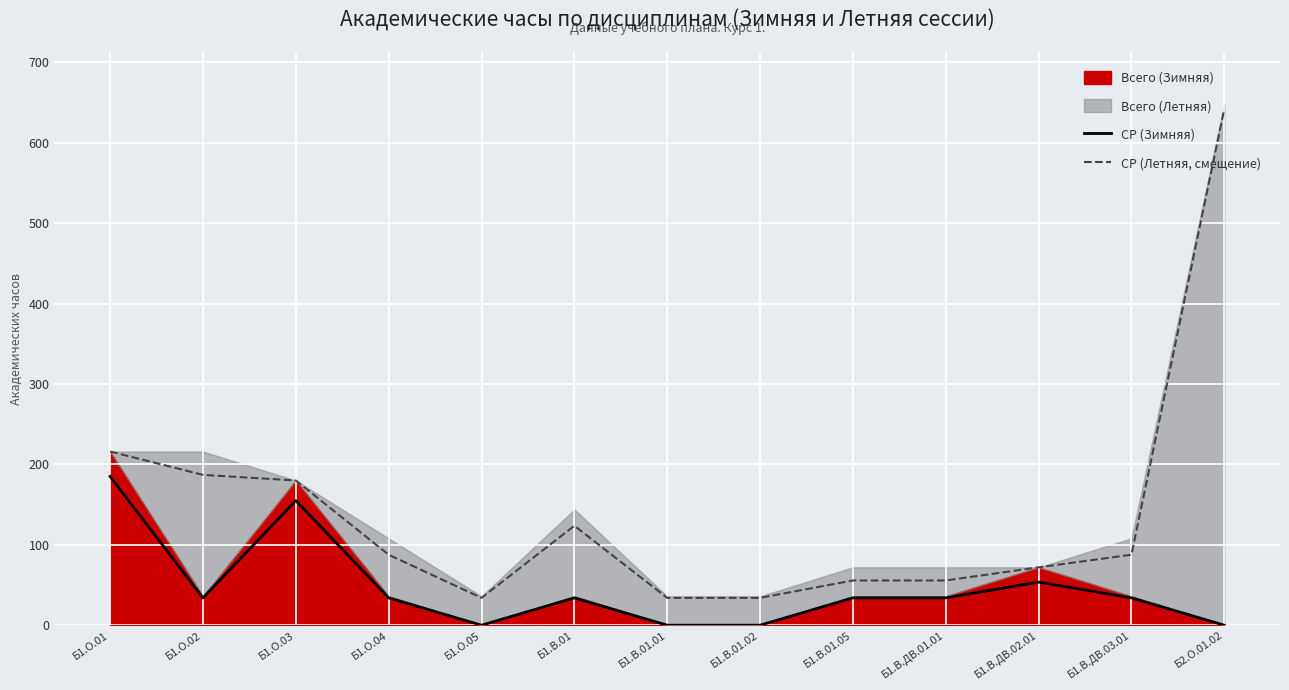

True or false: СР (Зимняя) has more than 2 points higher than both neighbors.

True